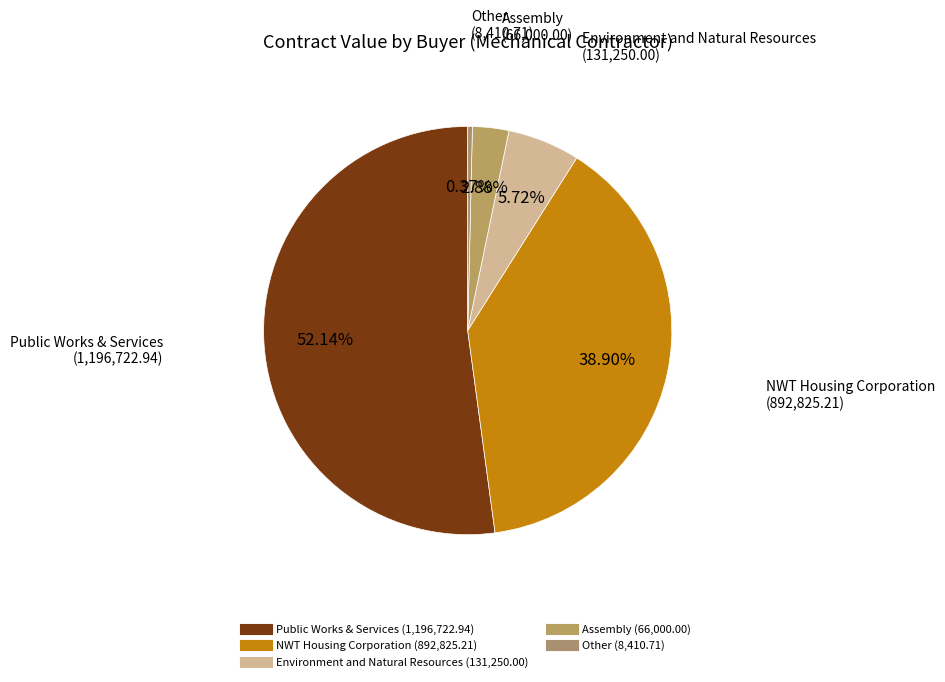

Which category has the biggest portion of the pie?

Public Works & Services